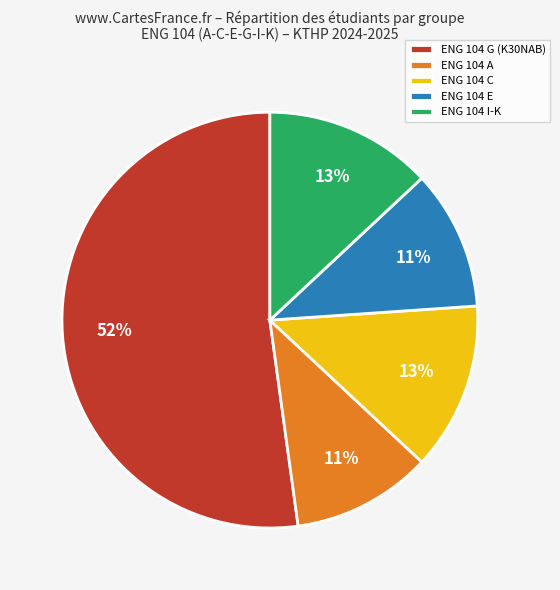

What is the ratio of the value at ENG 104 I-K to the value at ENG 104 E?

1.2